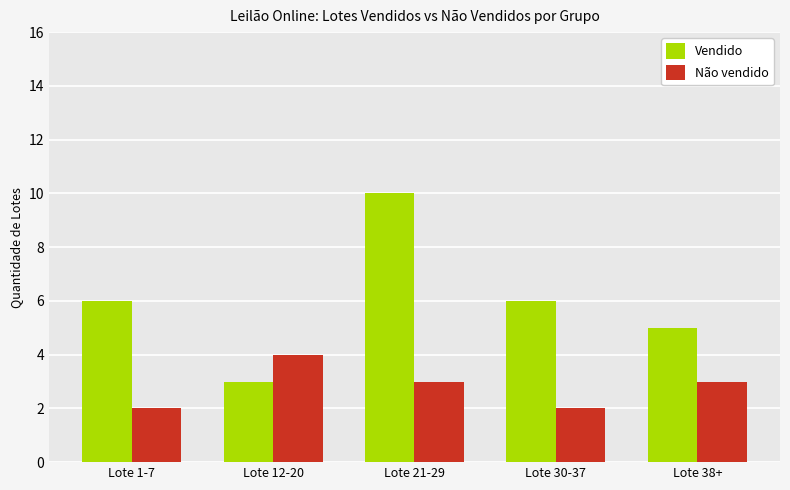

Which series has the largest total across all categories?

Vendido